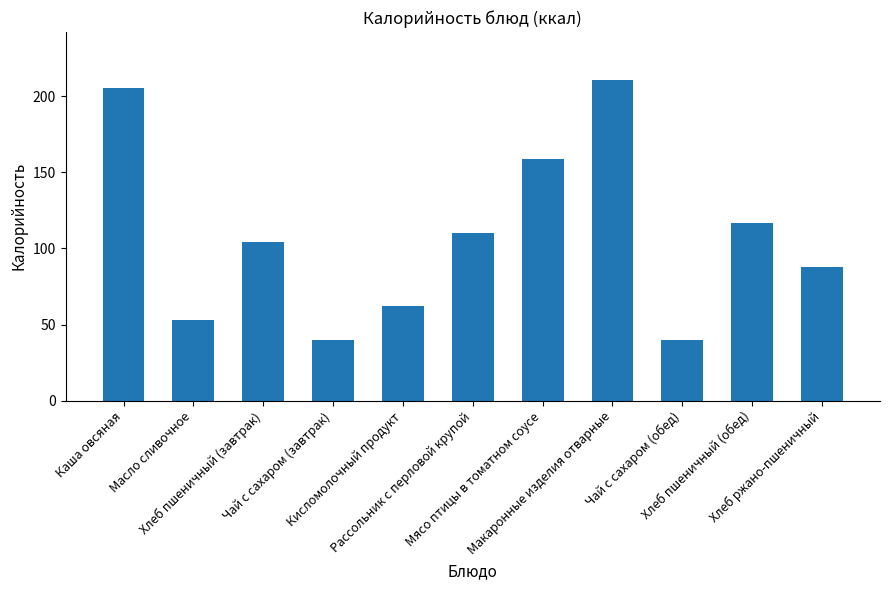

Where is the data nearest to the value 125?

Хлеб пшеничный (обед)